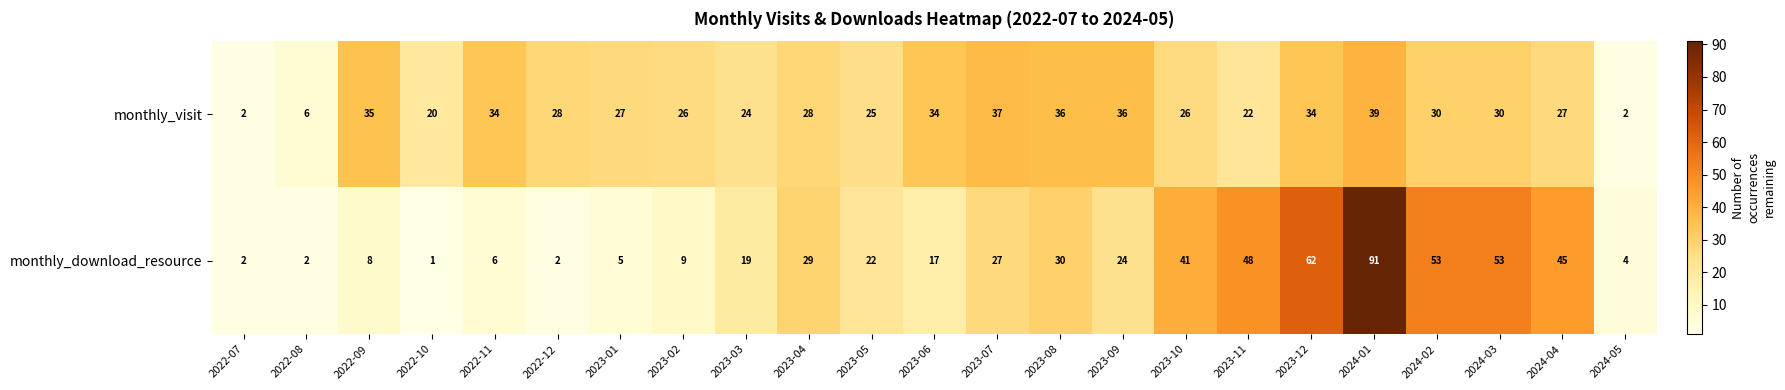

The value of monthly_visit at 2023-03 is 24. True or false?

True